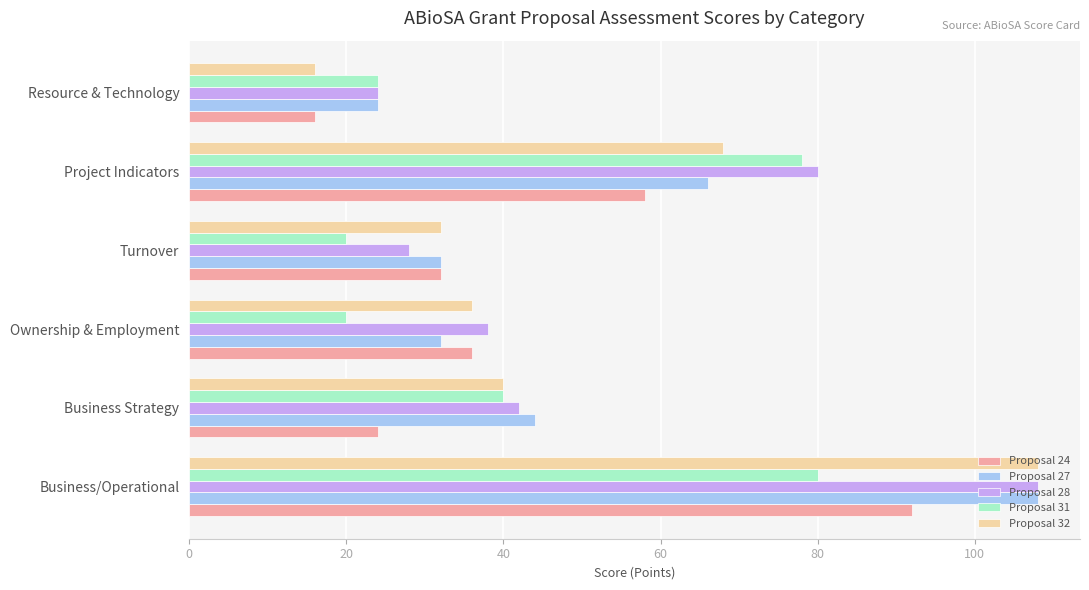

Which series changed the most between Business/Operational and Project Indicators?

Proposal 27